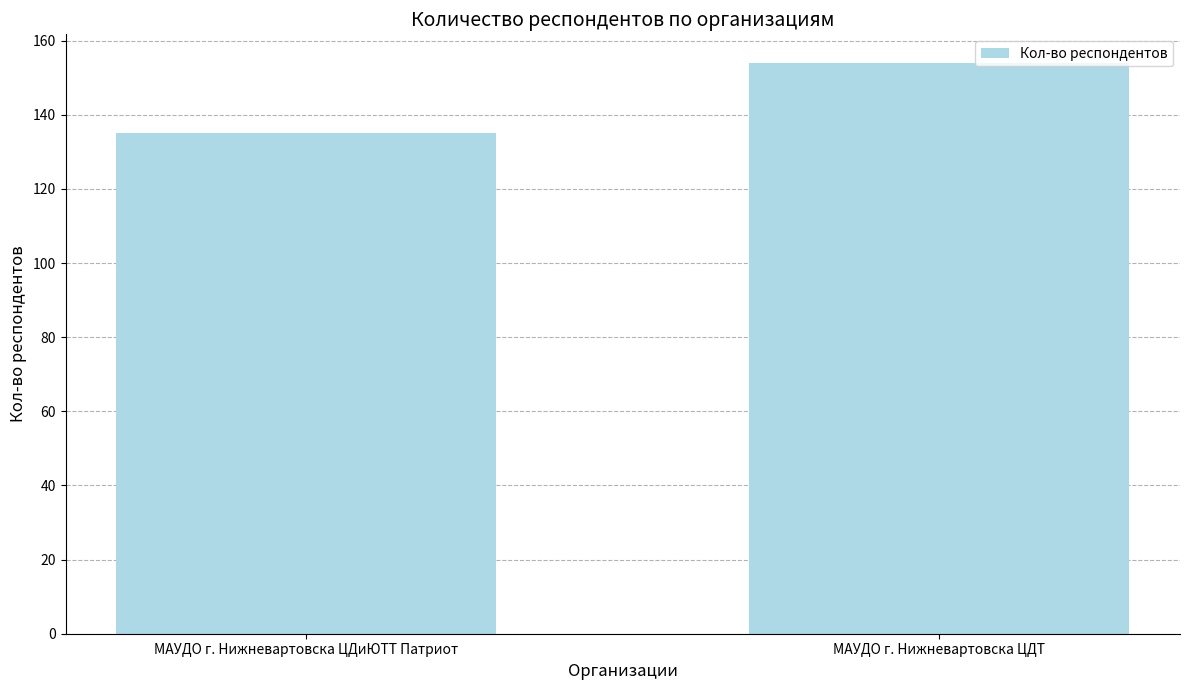

True or false: the data shows 191 at МАУДО г. Нижневартовска ЦДиЮТТ Патриот.

False